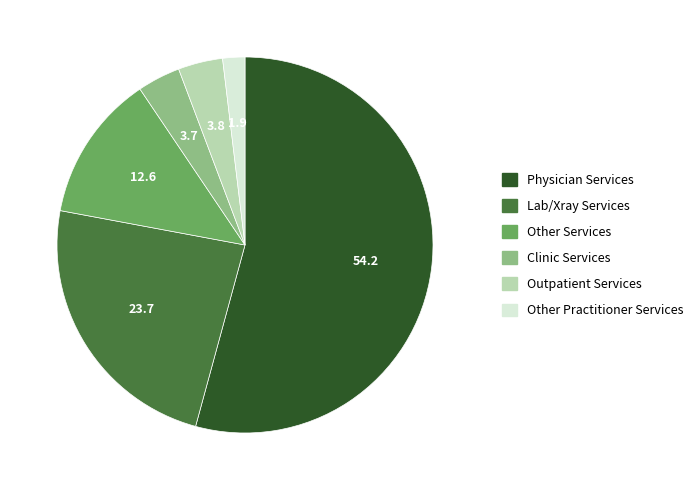

Which has a higher value, Outpatient Services or Other Practitioner Services?

Outpatient Services